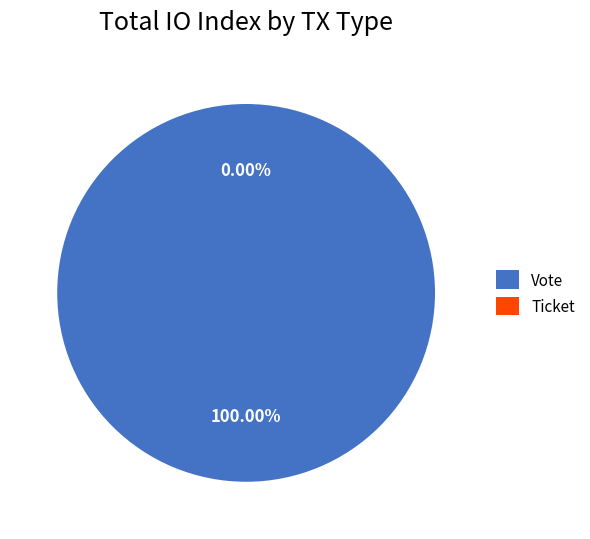

What is the change in value from Vote to Ticket?

-1